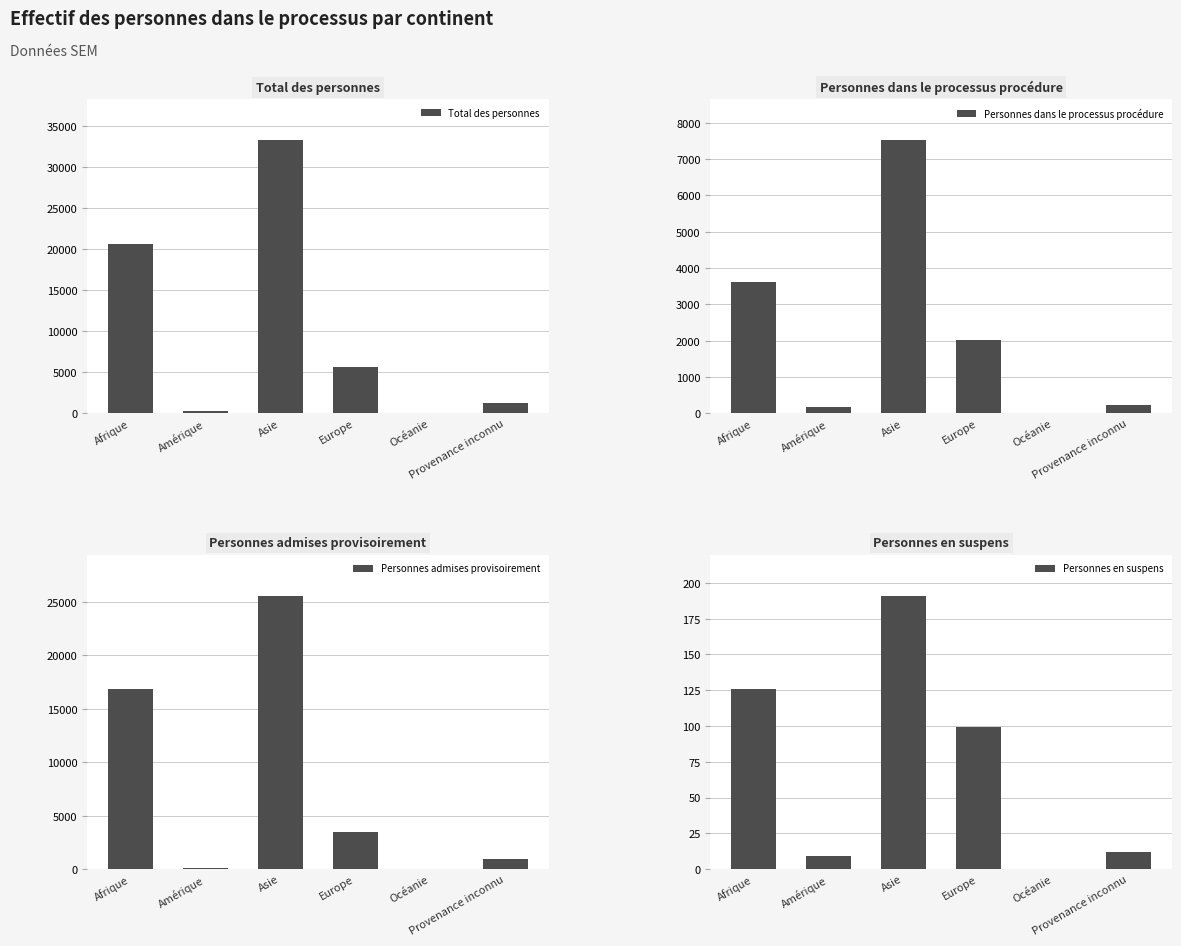

At which label is Total des personnes closest to 16647?

Afrique